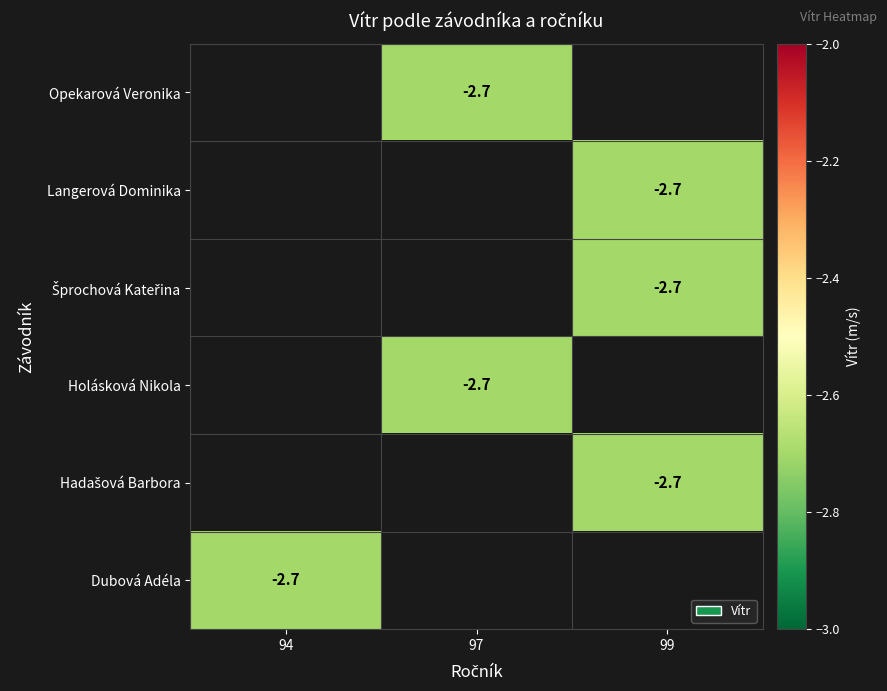

Between 99 and 97, which is larger?

97